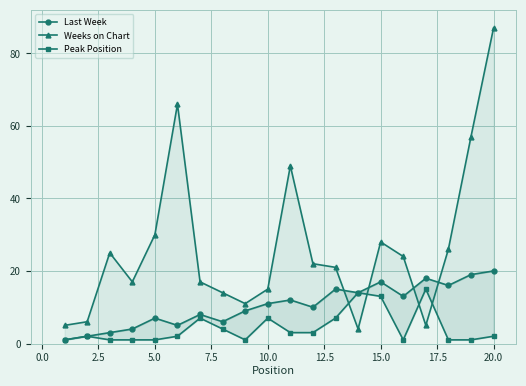

Which series has the largest range (max minus min)?

Weeks on Chart